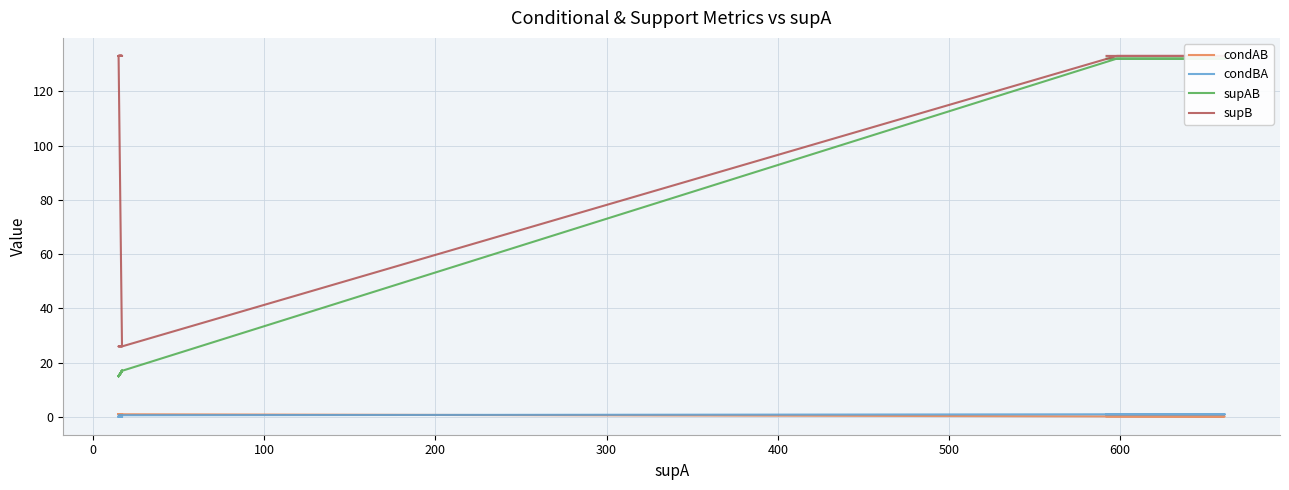

How many lines are shown in the chart?

4